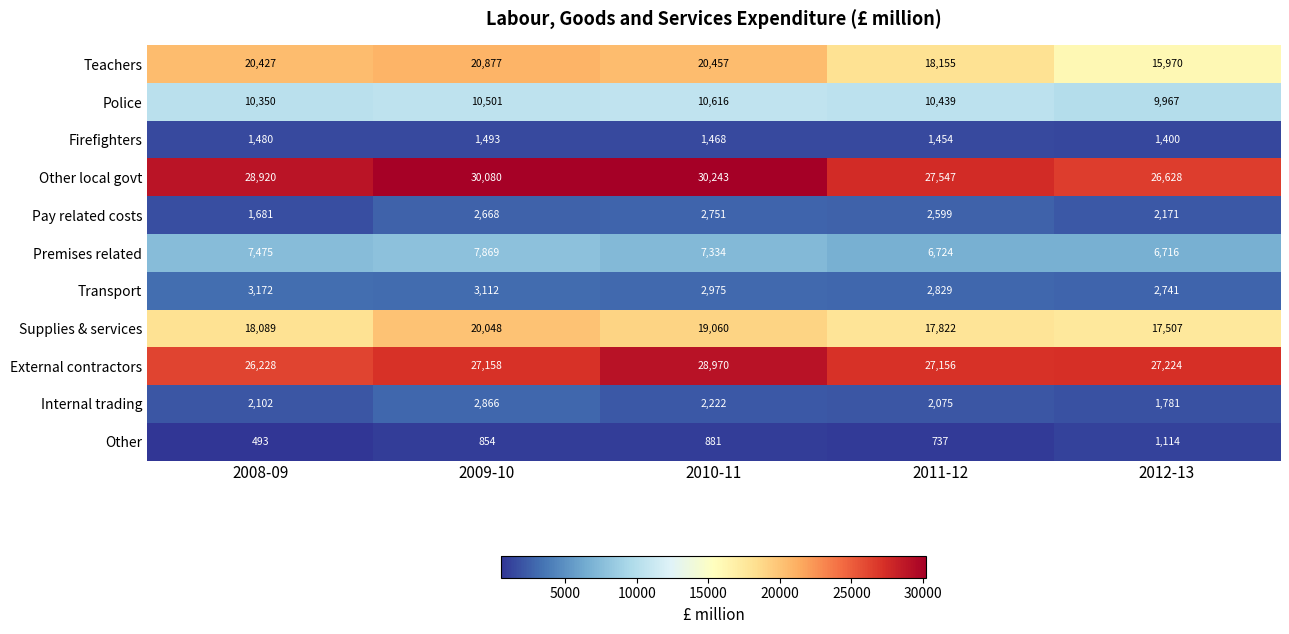

Read the Other local govt value at 2011-12.

27547